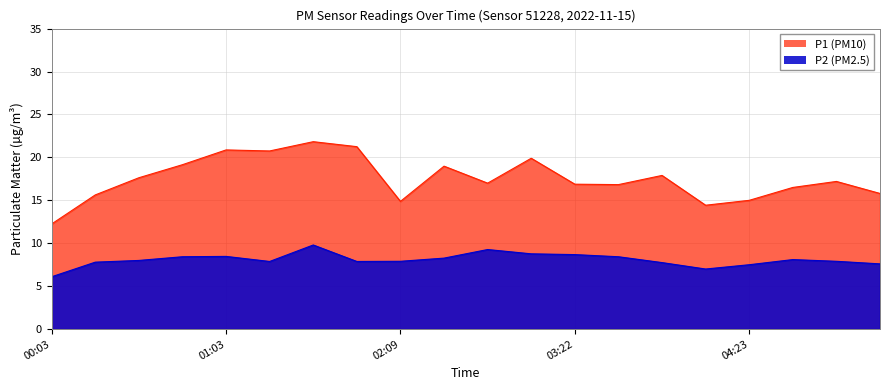

At which category is the sum across all series the highest?

01:33